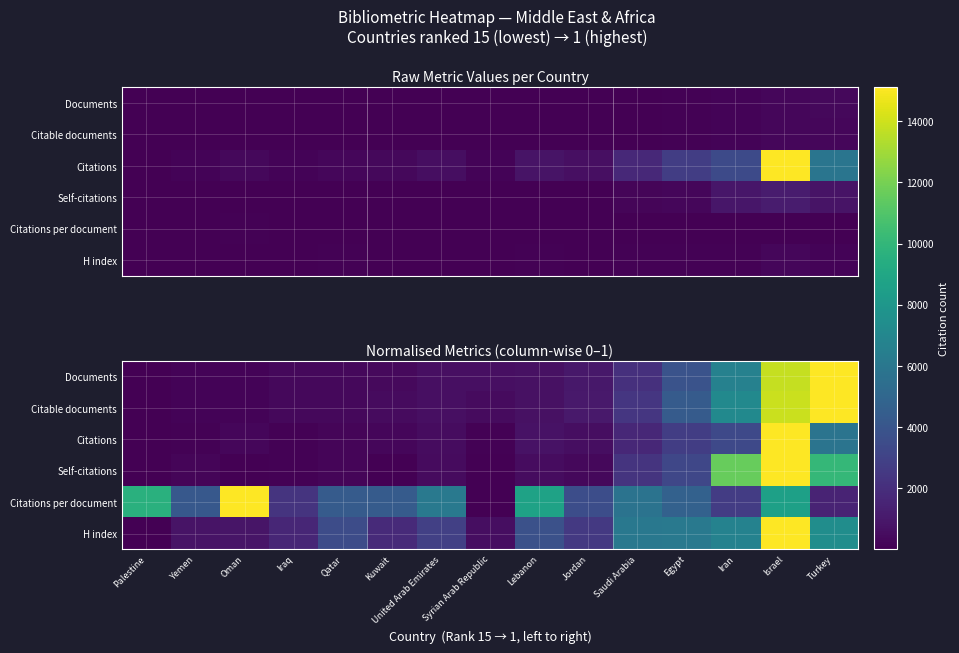

What value does the Citable documents series have at Egypt?

0.3